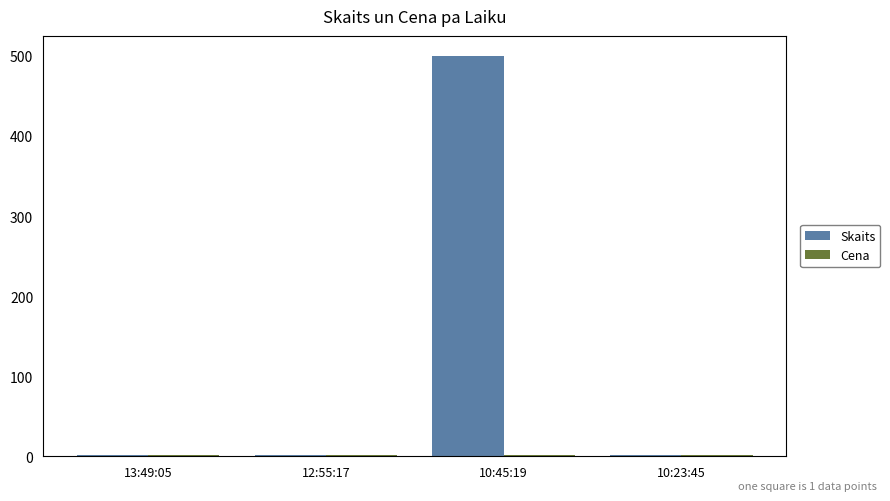

What is the maximum value shown in the chart?

500.0